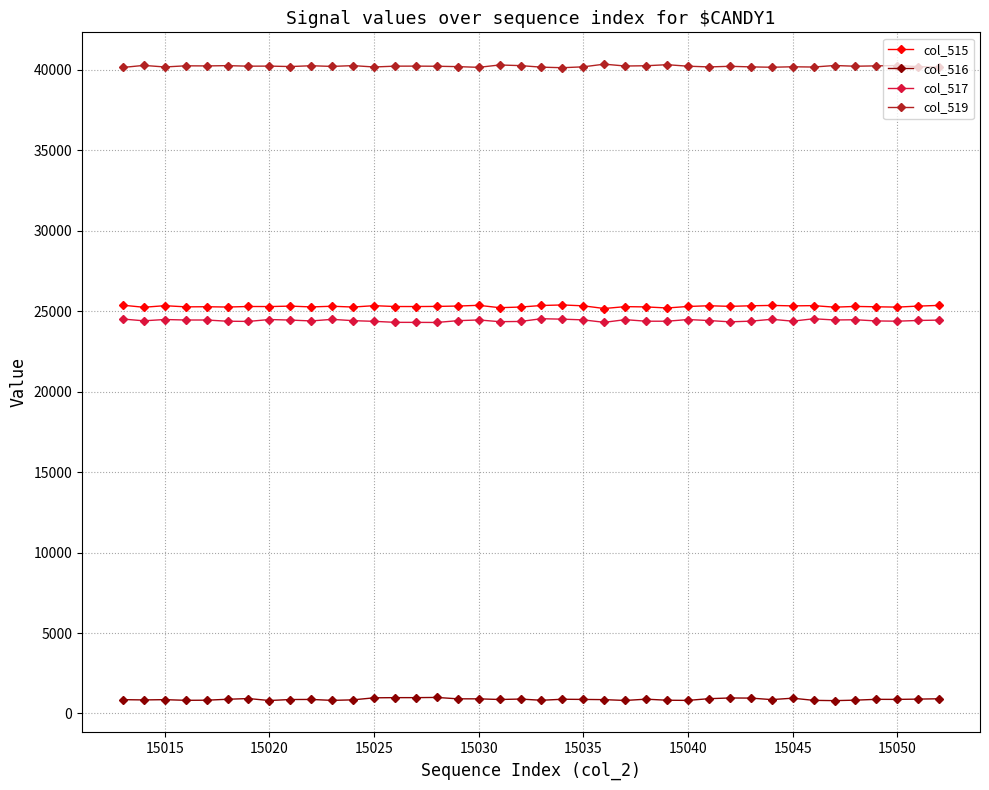

What is the maximum value shown in the chart?

40362